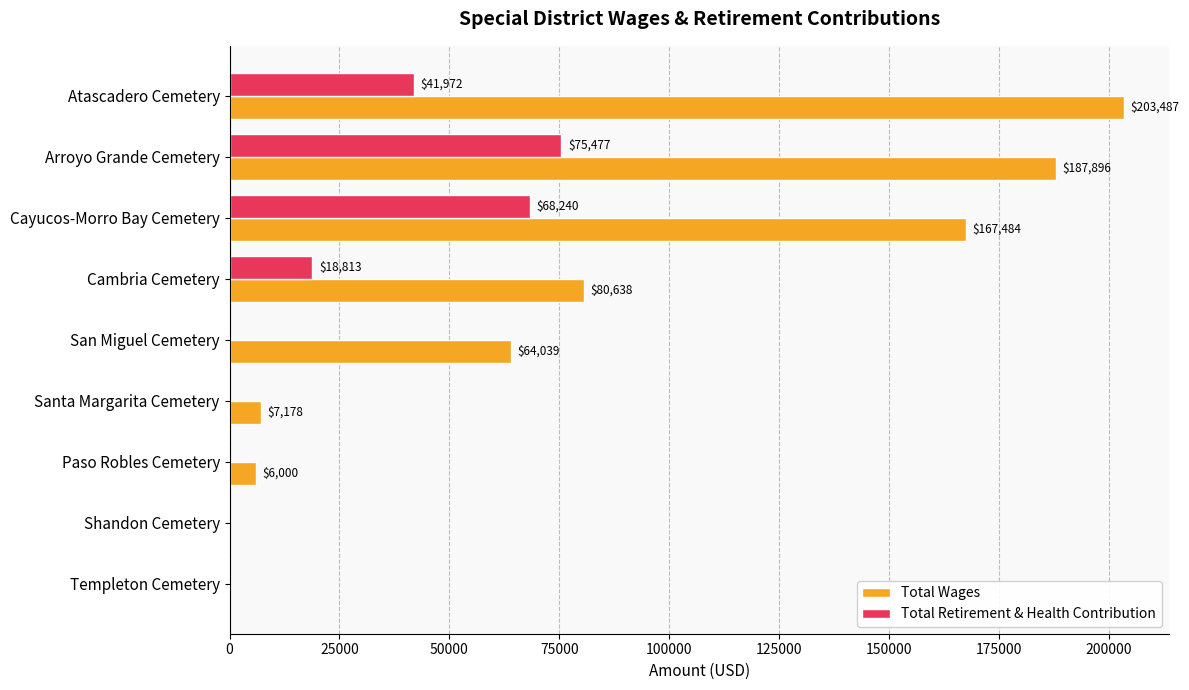

Between Atascadero Cemetery and Santa Margarita Cemetery, which series saw the biggest shift?

Total Wages